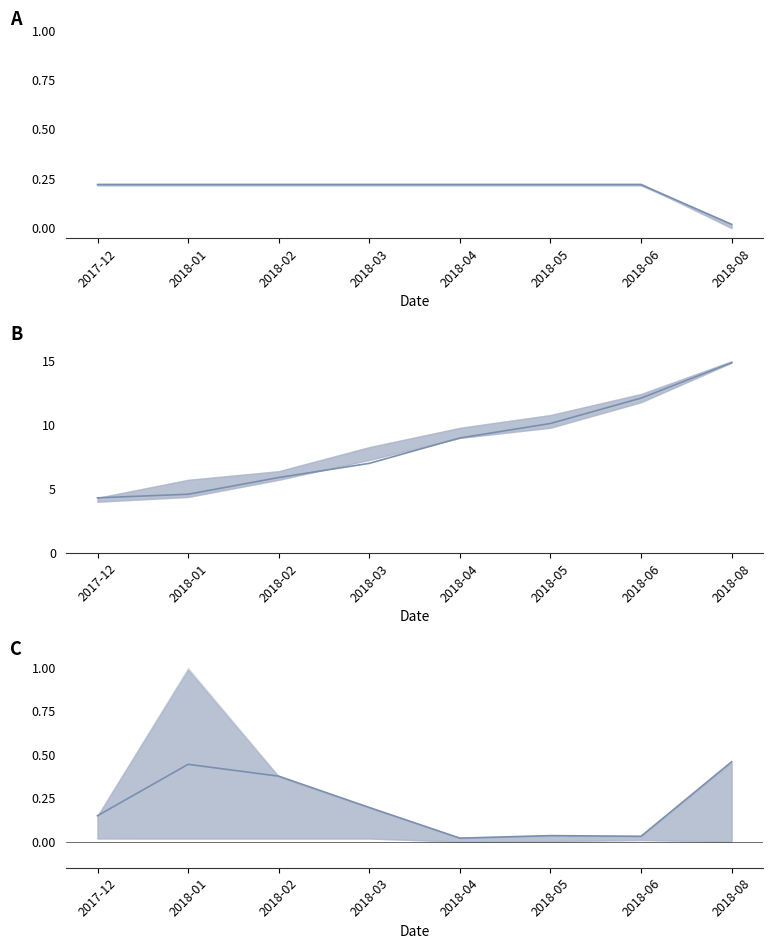

True or false: Fee has more than 2 interior local peaks.

False